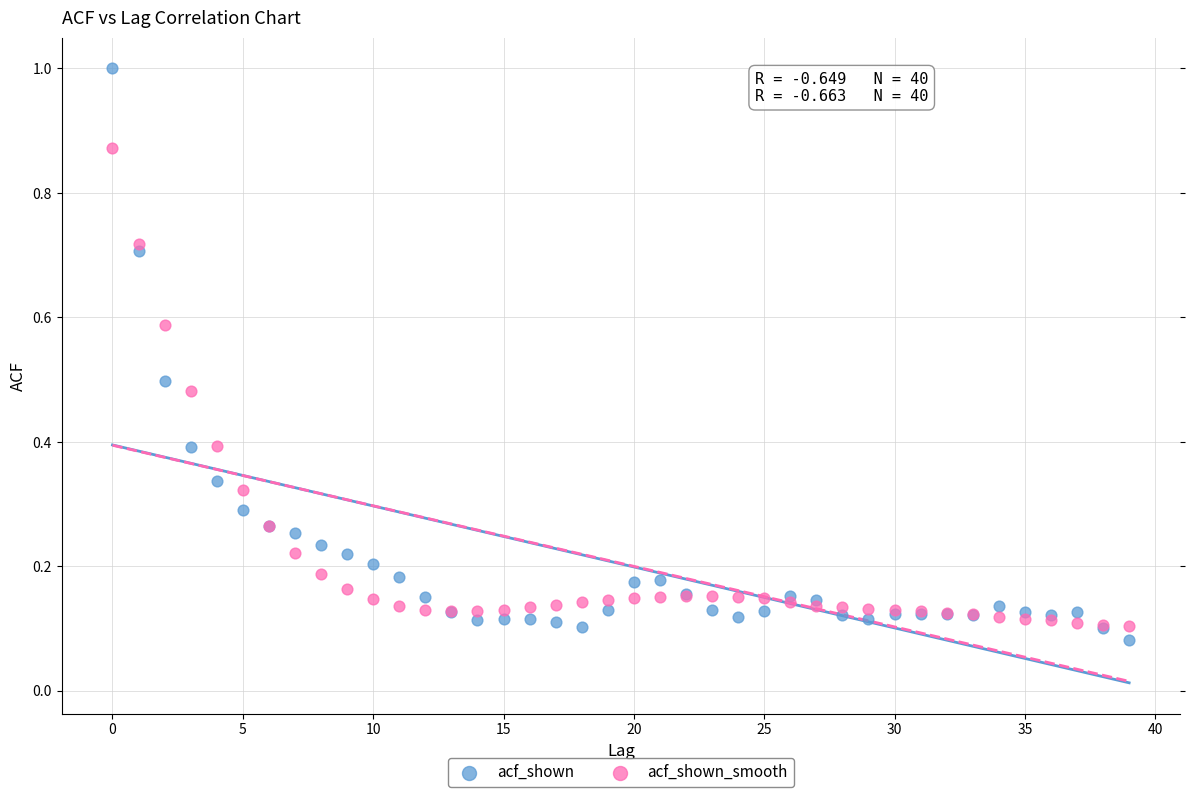

Which series reaches the maximum Y coordinate?

acf_shown